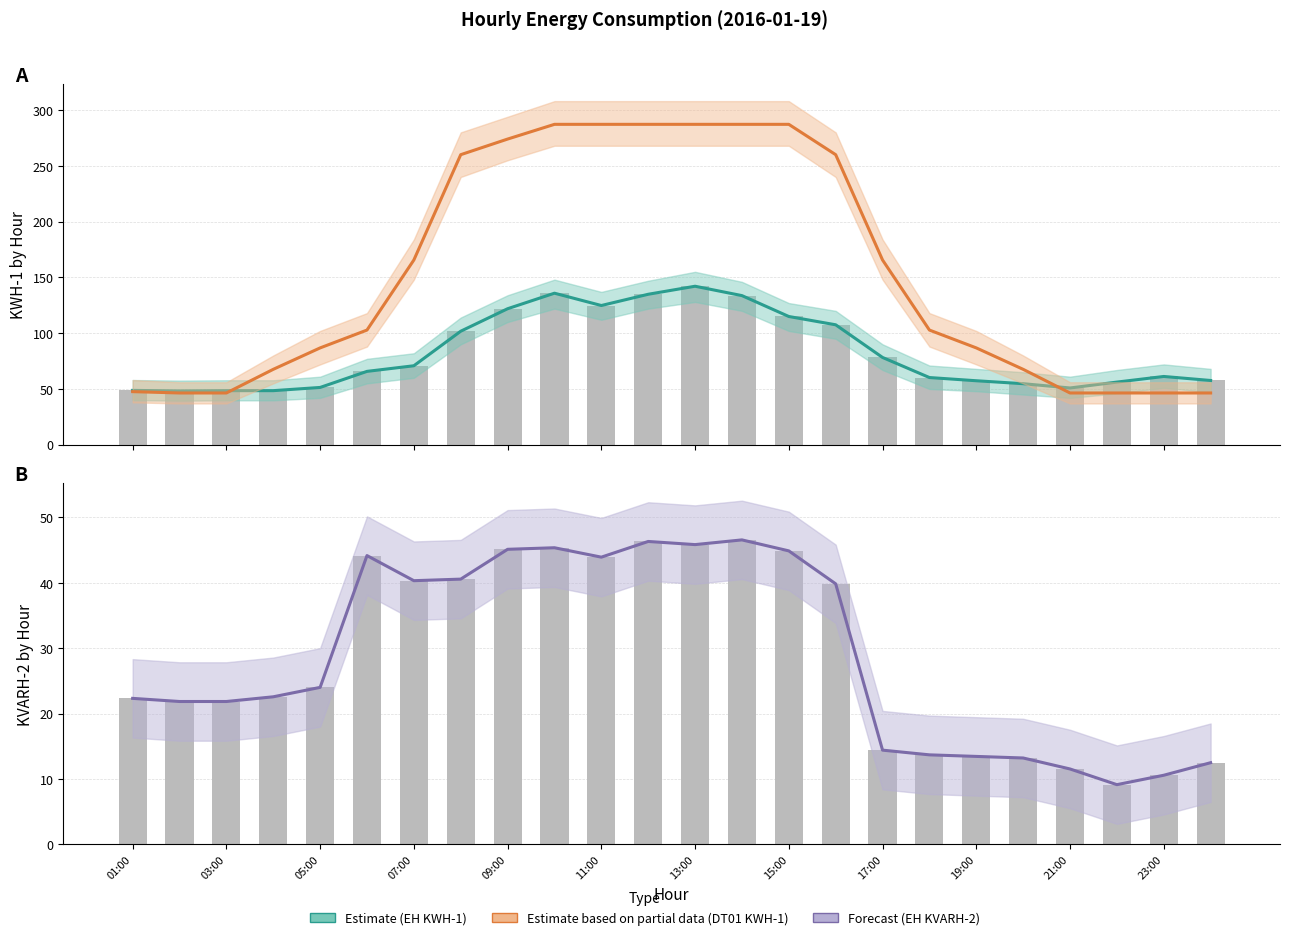

Rank the series by their maximum value, from lowest to highest.

KVARH-2 (EH) Forecast, KWH-1 (EH) Estimate, KWH-1 (DT01) Estimate based on partial data